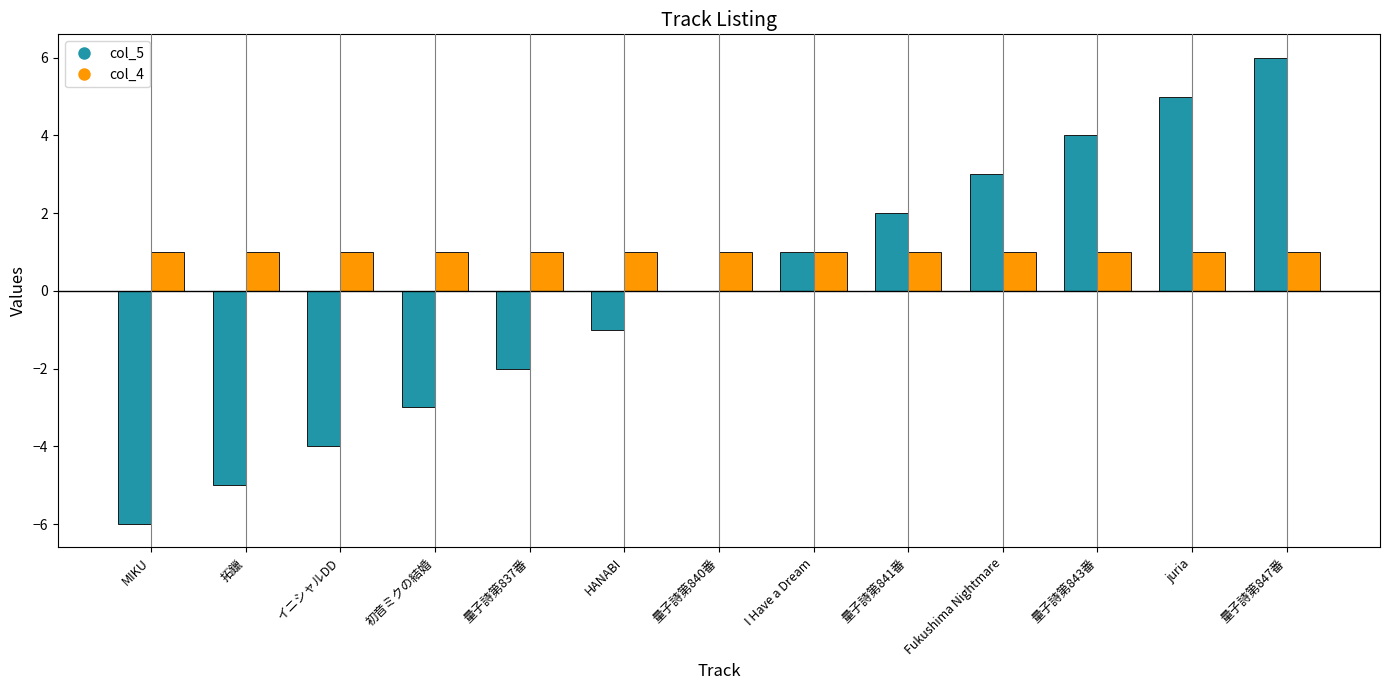

What is the total value across all series at juria?

6